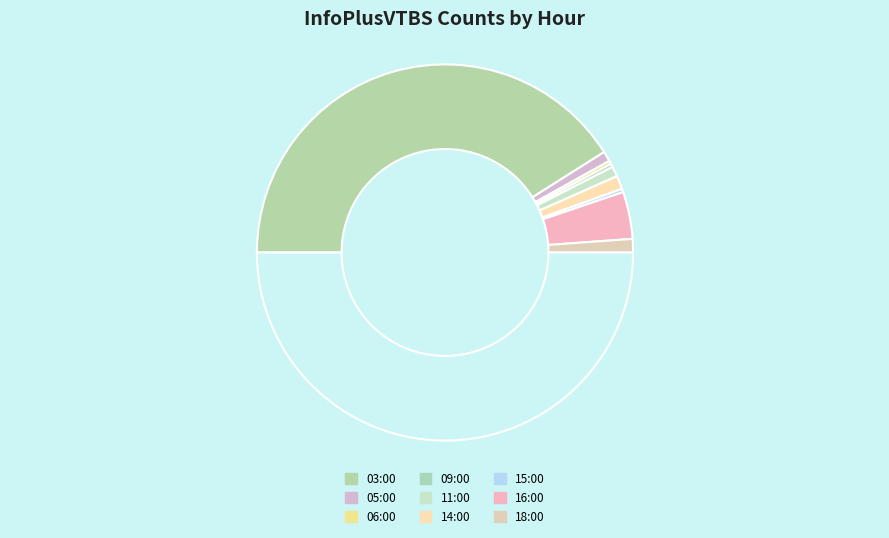

How many segments does this pie chart have?

10